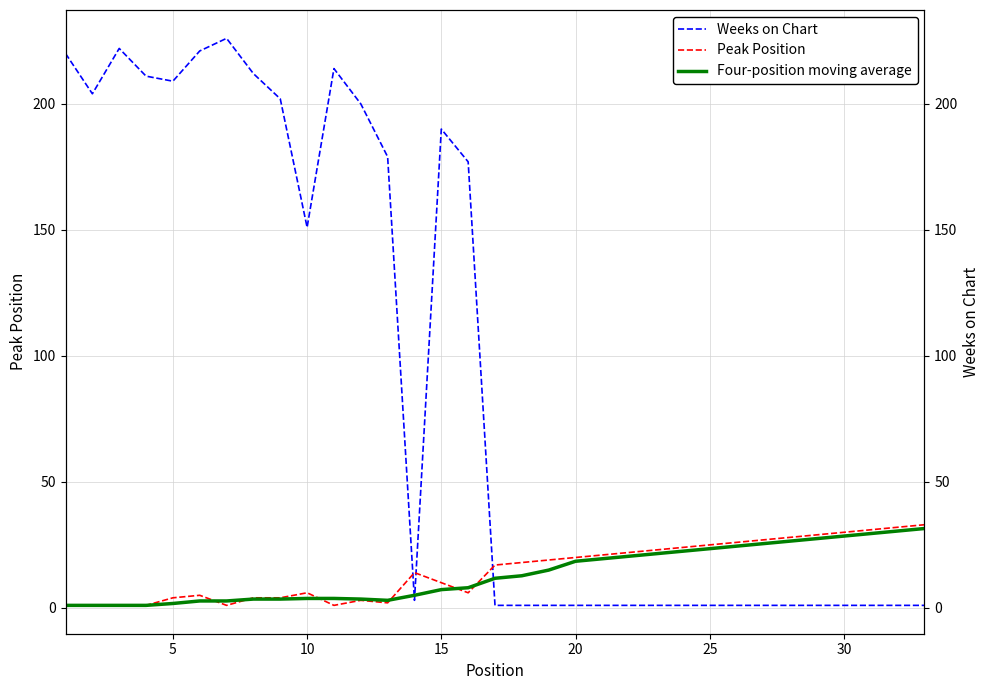

How many lines are shown in the chart?

3